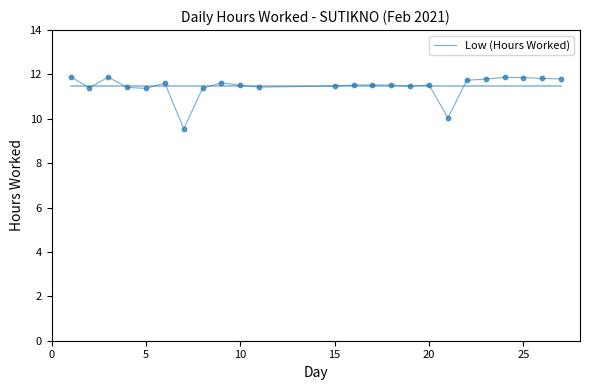

What is the maximum value shown in the chart?

11.9